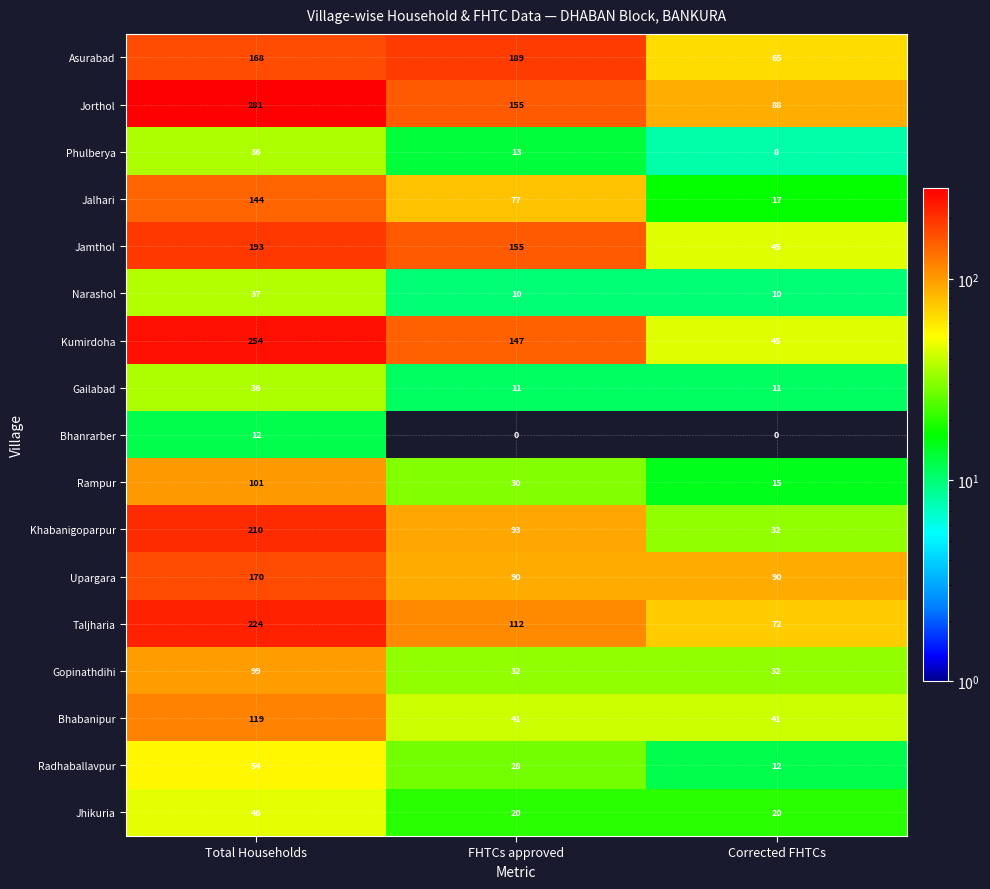

Which category has the highest value in the Jhikuria series?

Total Households